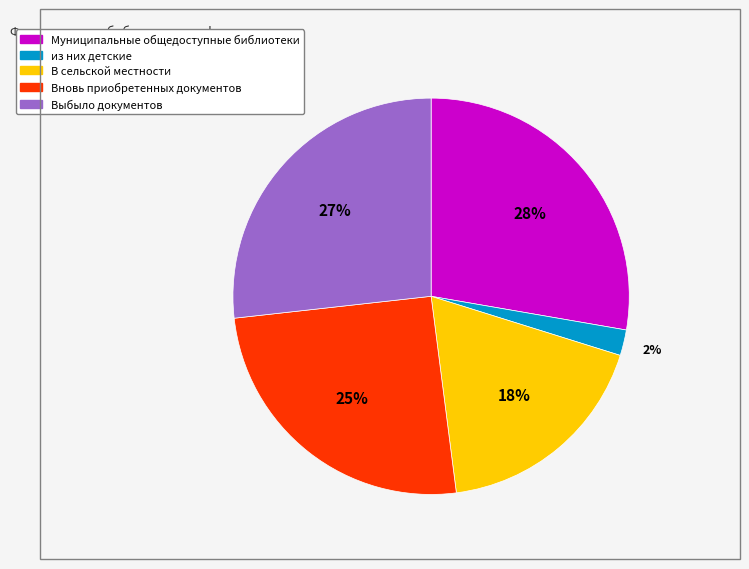

What percentage is the из них детские slice, to the nearest percent?

2%